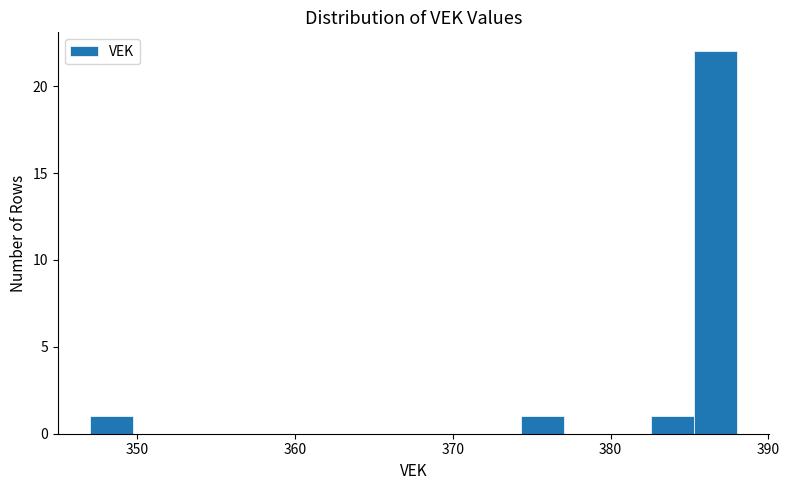

Read against the x-axis, roughly where is the centre of the tallest bar?

387